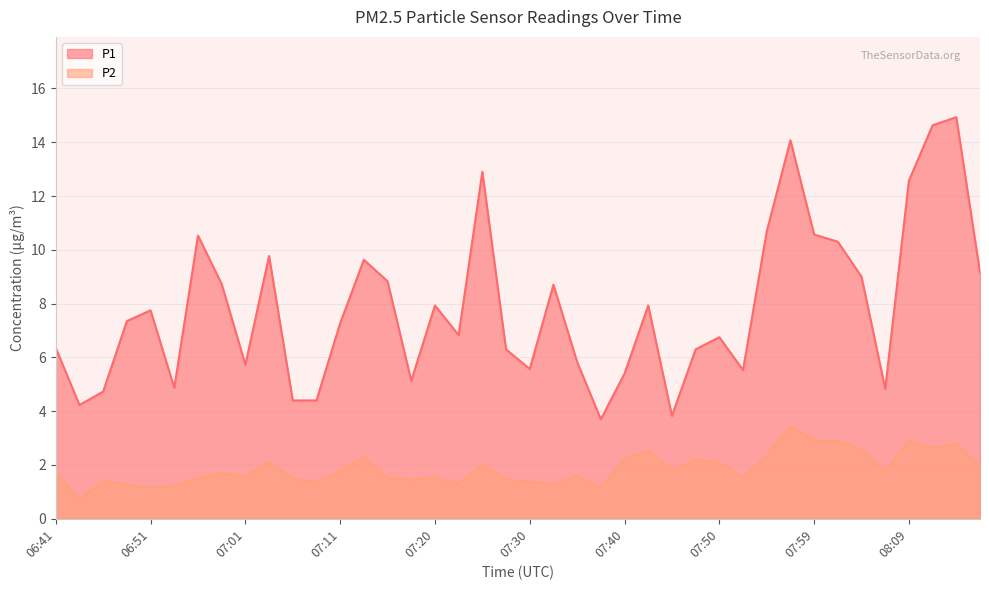

True or false: P2 has more than 2 points higher than both neighbors.

True